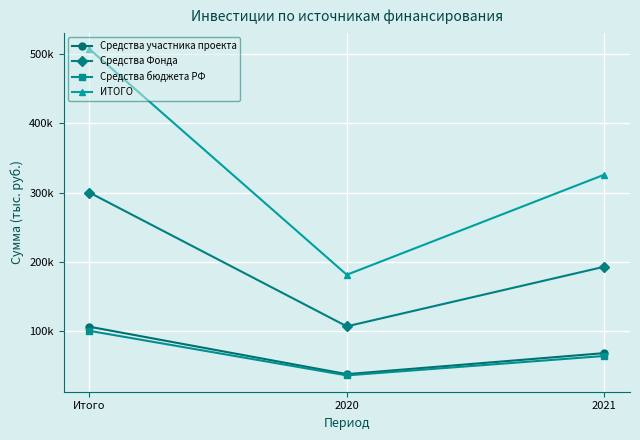

What is the difference between the second highest and minimum values in the Средства бюджета РФ series?

28029.7